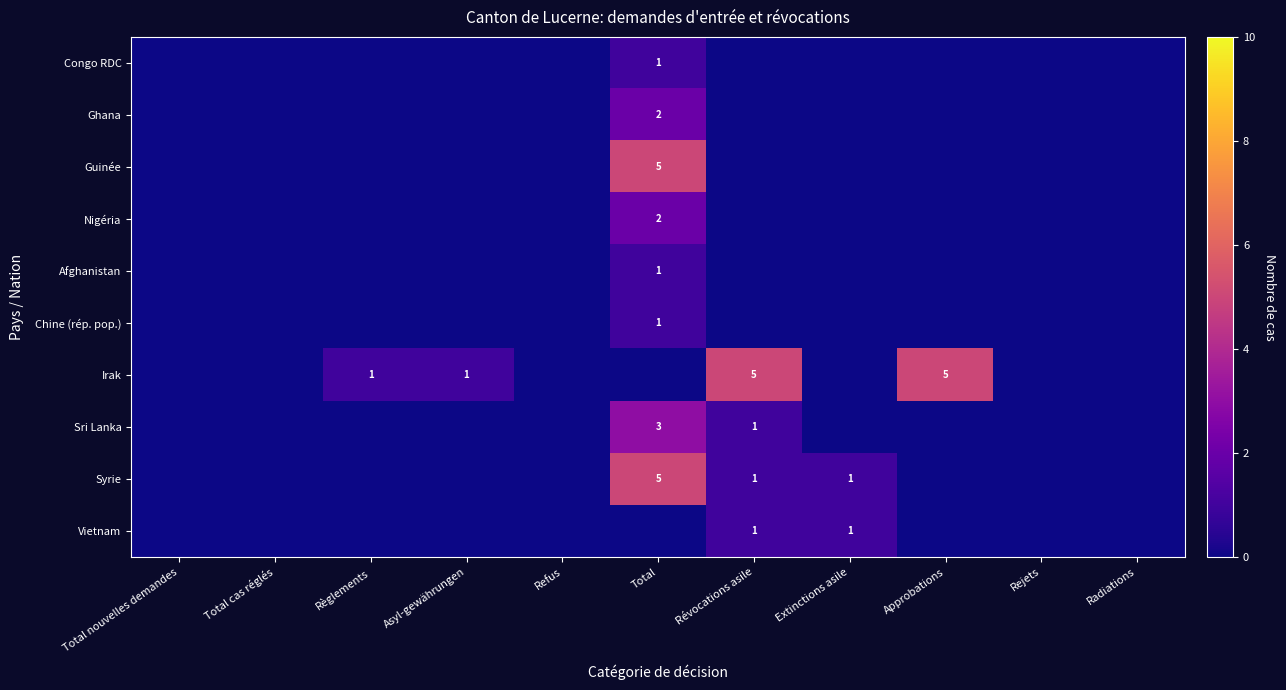

True or false: Sri Lanka has a value of 1 at Total.

False